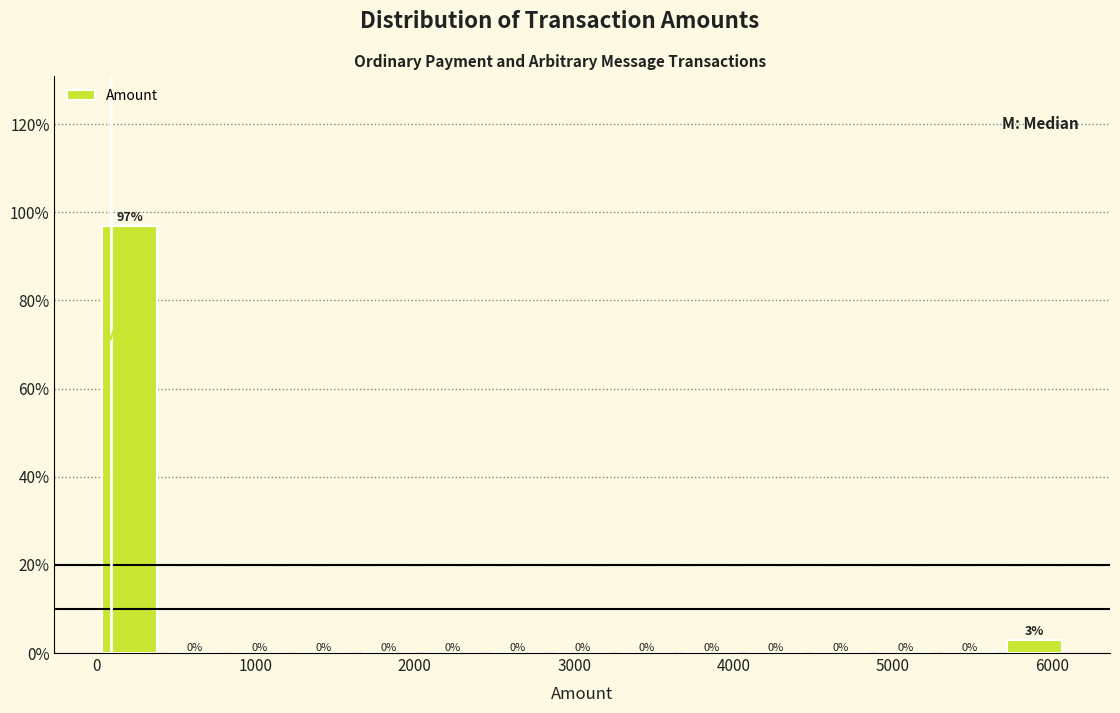

How tall is the bar that spans 0 to 400 on the x-axis? The bar edges are not printed on the chart, so give them approximately, as read against the axis.

97